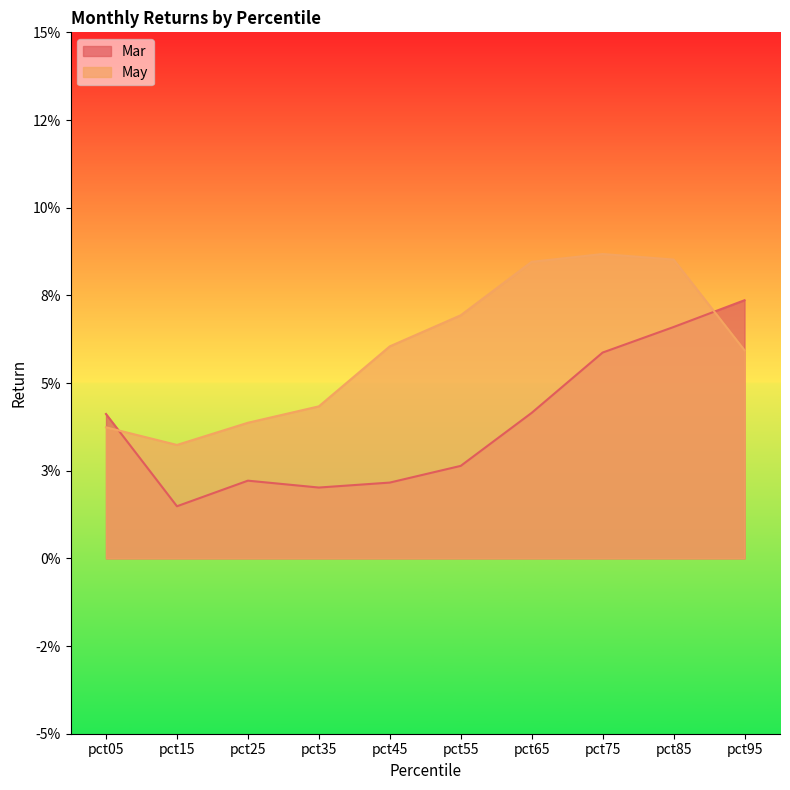

The value of Mar at pct95 is 0.0. True or false?

False